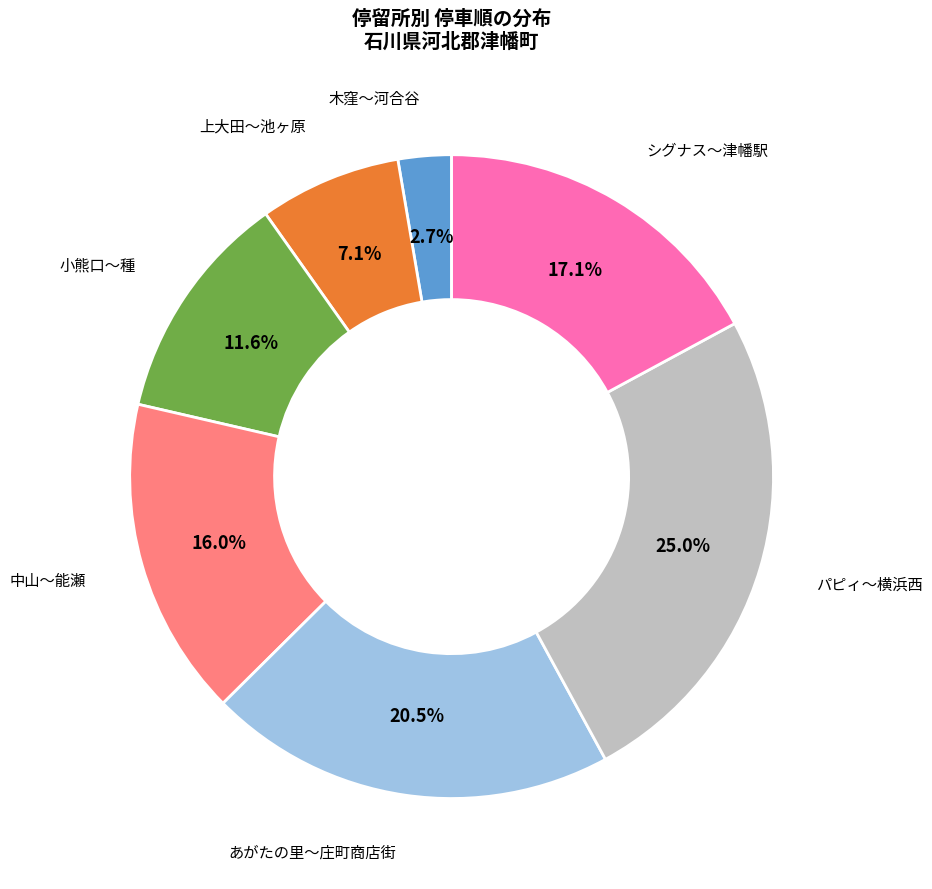

Is there a majority slice in this chart?

No